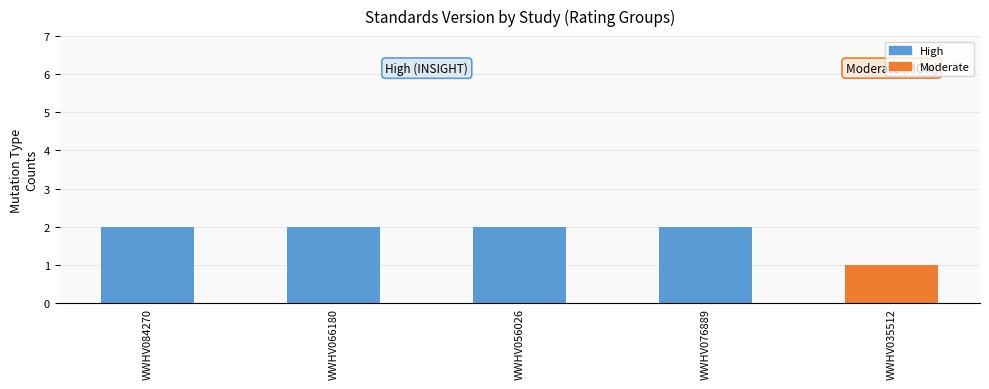

The chart shows a value of 3 at WWHV056026. True or false?

False